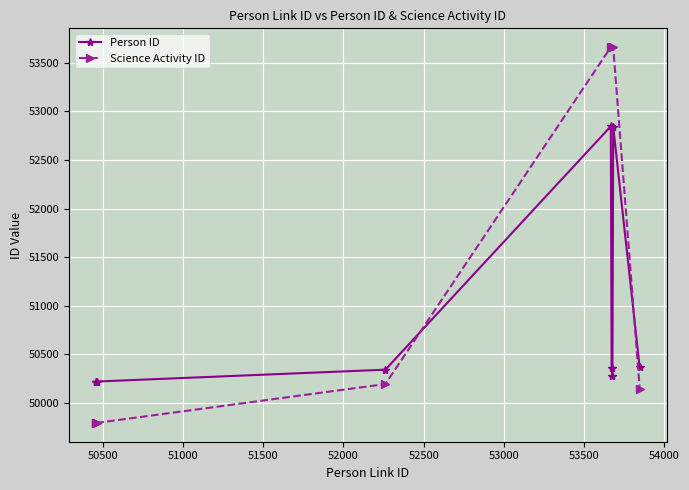

What is the difference between the maximum and second lowest values in the Person ID series?

2628